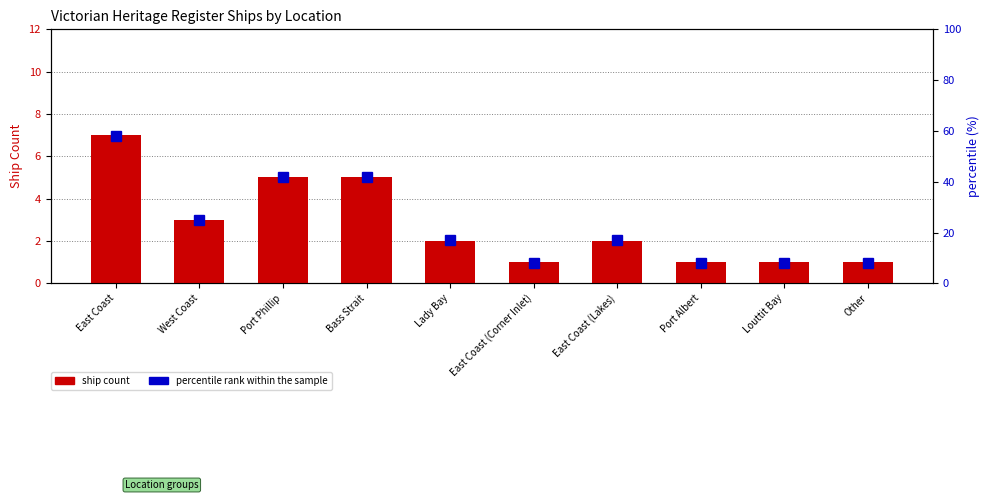

The value of ship count at Bass Strait is 5. True or false?

True